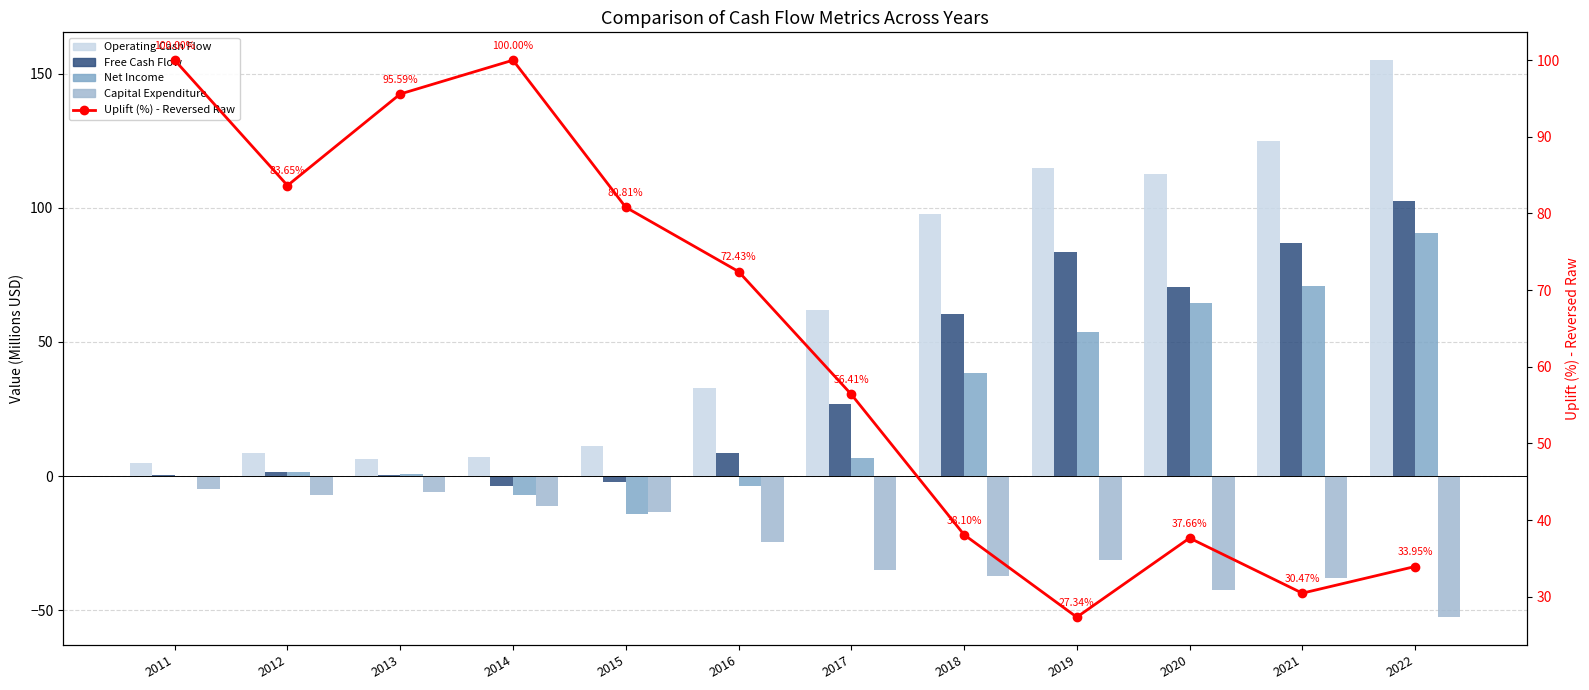

Are the bars horizontal?

No